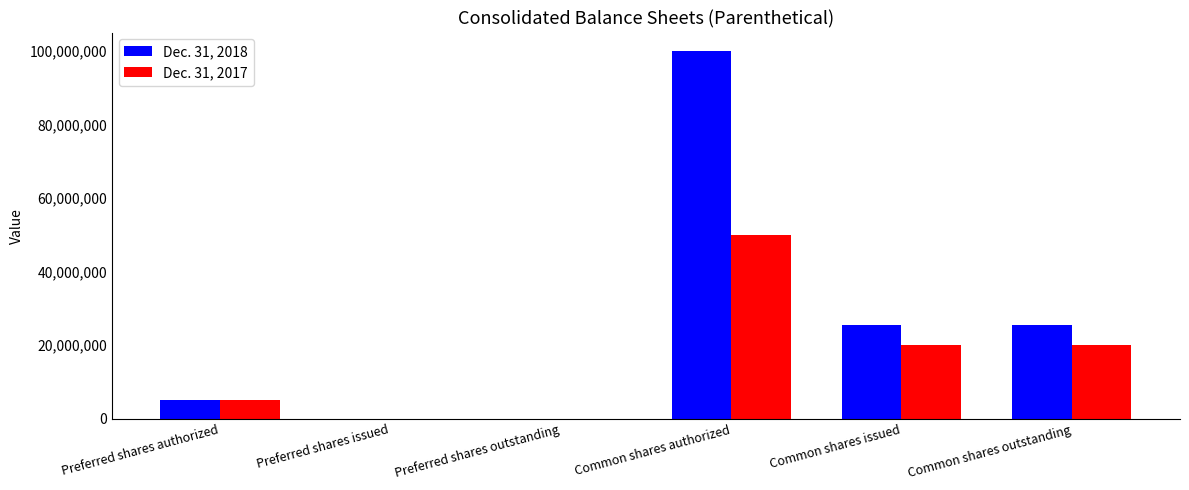

The Dec. 31, 2018 series shows 5000000 at Preferred shares authorized. True or false?

True